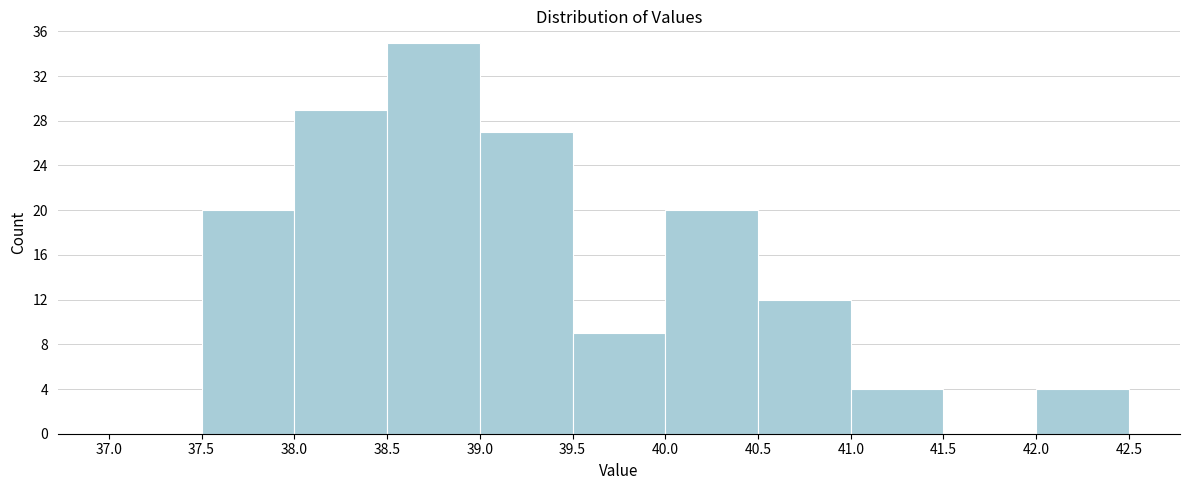

Reading left to right, list every bar in this chart as the range it spans on the x-axis followed by its height. The values are not printed on the chart, so give them approximately, as read against the axis.

37.0 to 37.5: 0
37.5 to 38.0: 20
38.0 to 38.5: 29
38.5 to 39.0: 35
39.0 to 39.5: 27
39.5 to 40.0: 9
40.0 to 40.5: 20
40.5 to 41.0: 12
41.0 to 41.5: 4
41.5 to 42.0: 0
42.0 to 42.5: 4